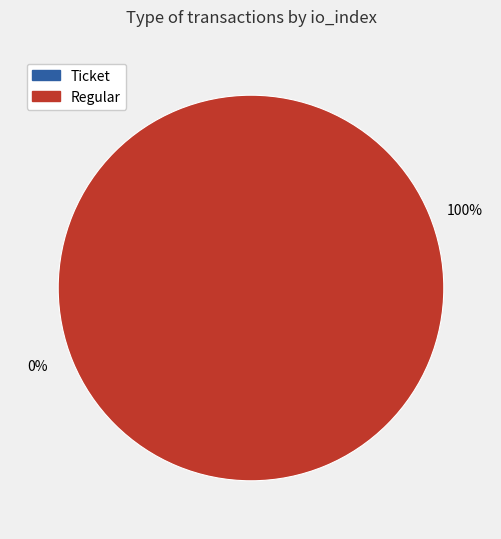

What is the largest slice in the pie chart?

Regular